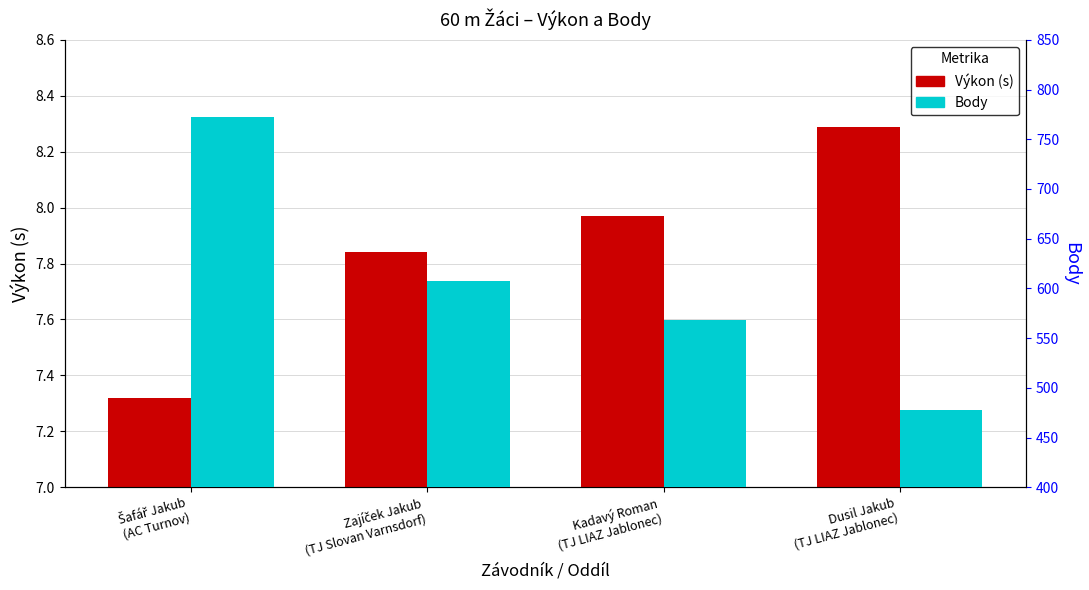

Rank the series by their maximum value, from highest to lowest.

Body, Výkon (s)